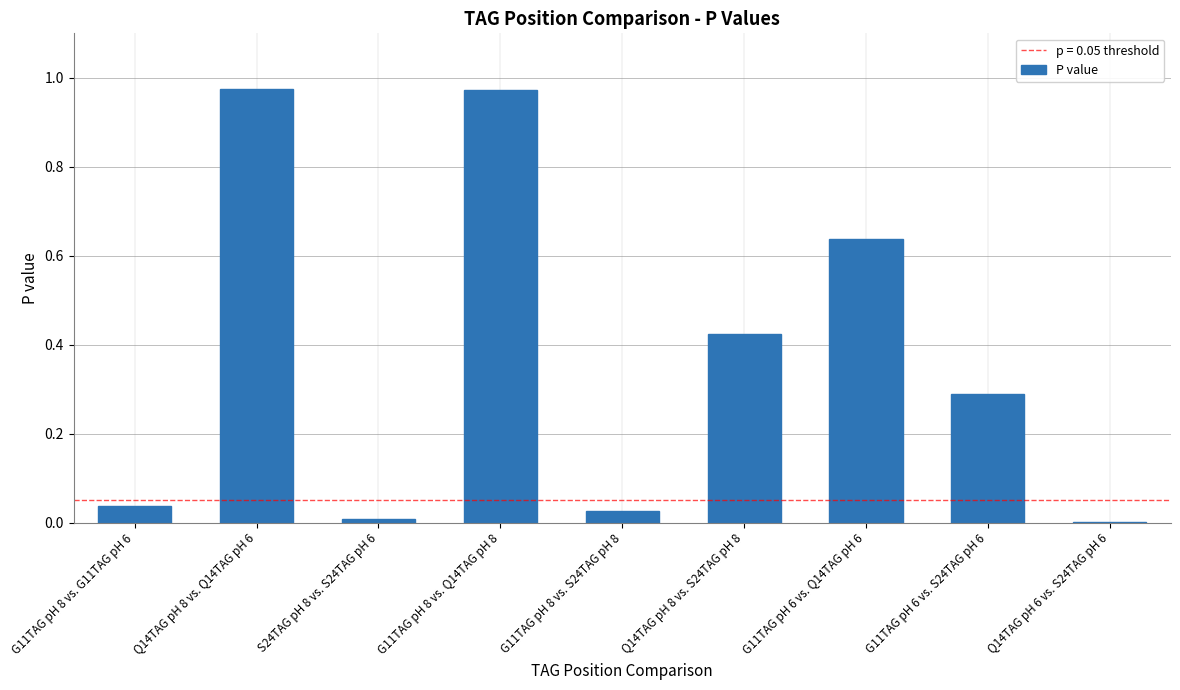

What is the sum of all values?

3.4